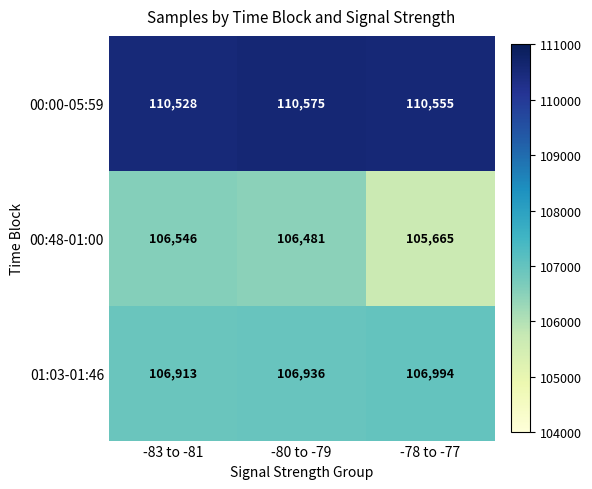

Reading left to right, what are all the values shown in this chart?

00:00-05:59: -83 to -81=110528	-80 to -79=110575	-78 to -77=110555
00:48-01:00: -83 to -81=106546	-80 to -79=106481	-78 to -77=105665
01:03-01:46: -83 to -81=106913	-80 to -79=106936	-78 to -77=106994